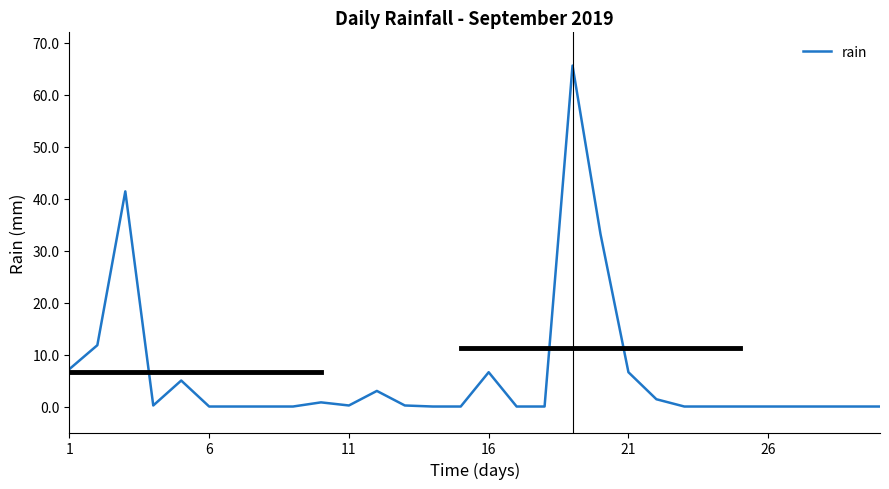

What is the greatest value displayed?

65.6